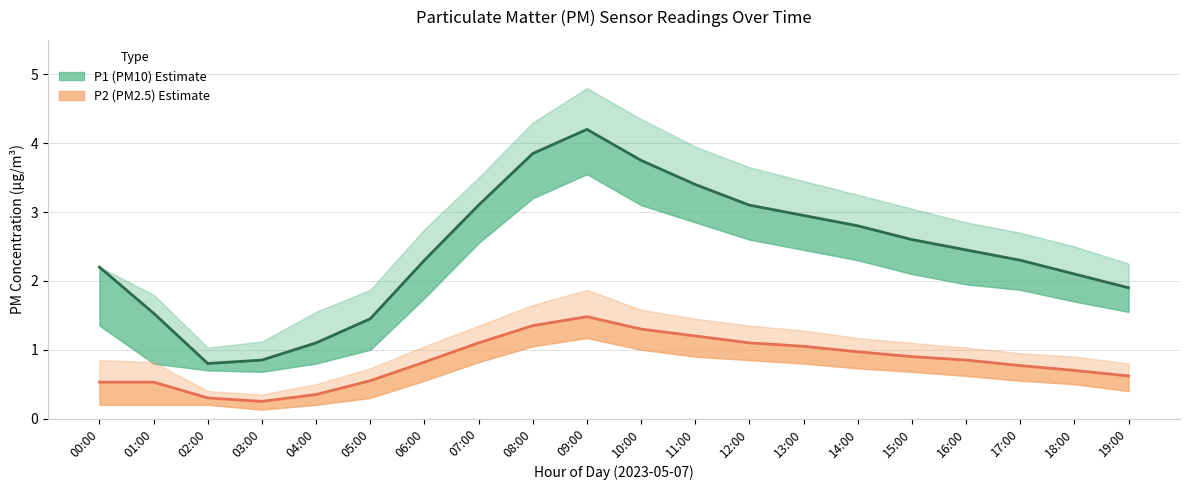

Where does the P1 (PM10) Estimate series first go above 2?

00:00